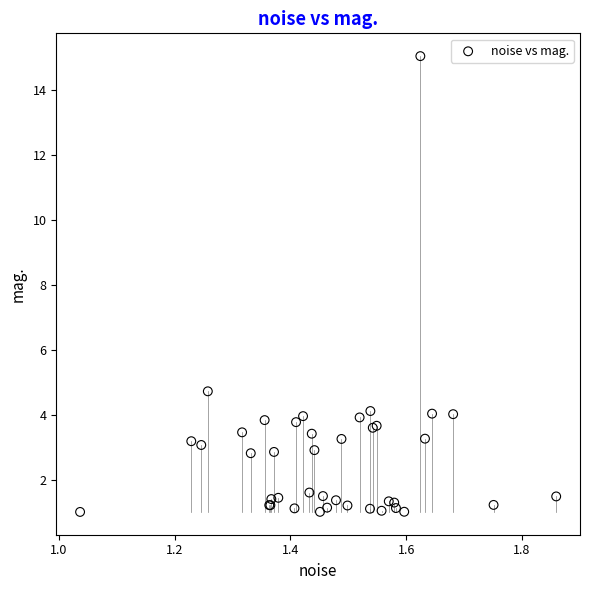

What Y value in the scatter plot is closest to 8?

4.7